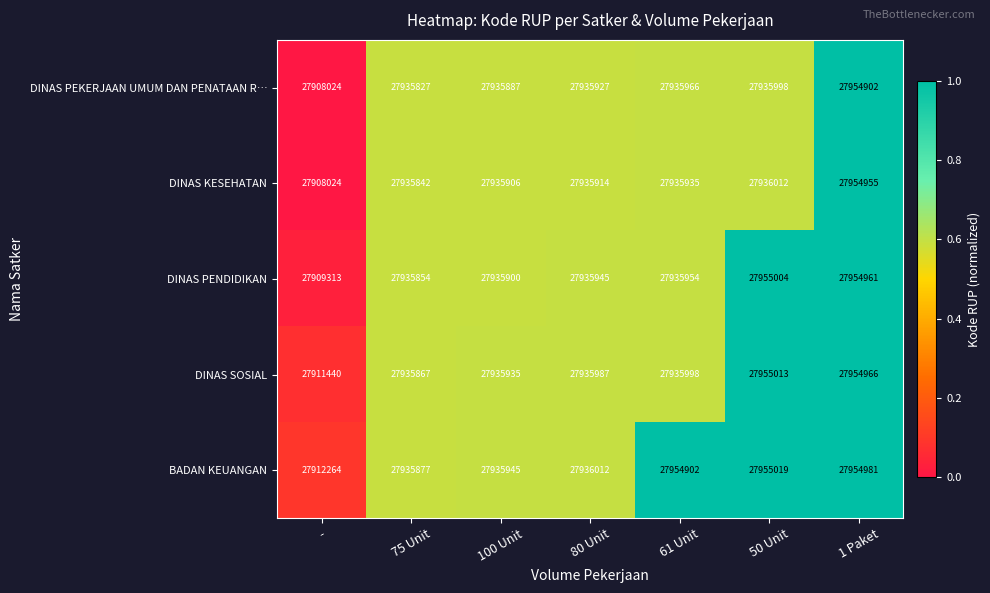

At which category does the chart reach its minimum across all series?

-